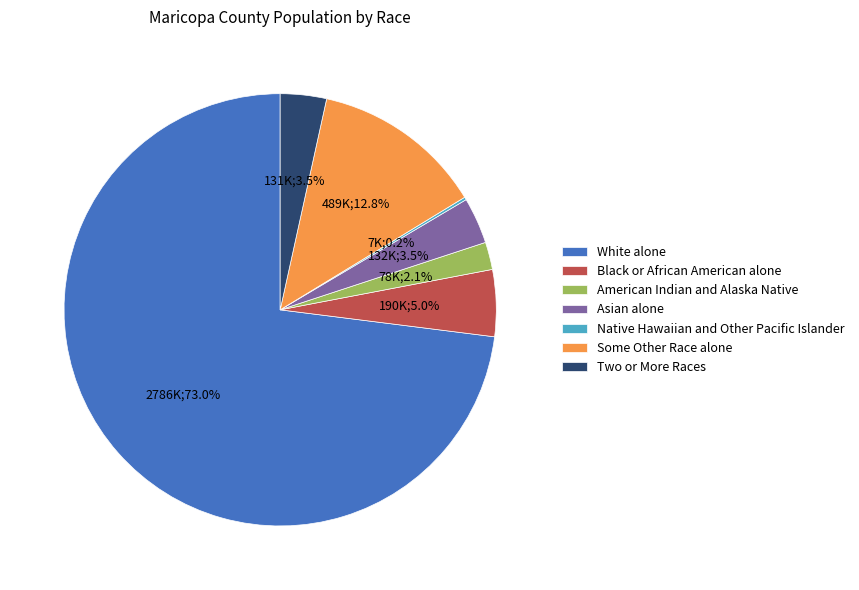

To the nearest percent, what is the difference between the largest and smallest slice percentages?

73%